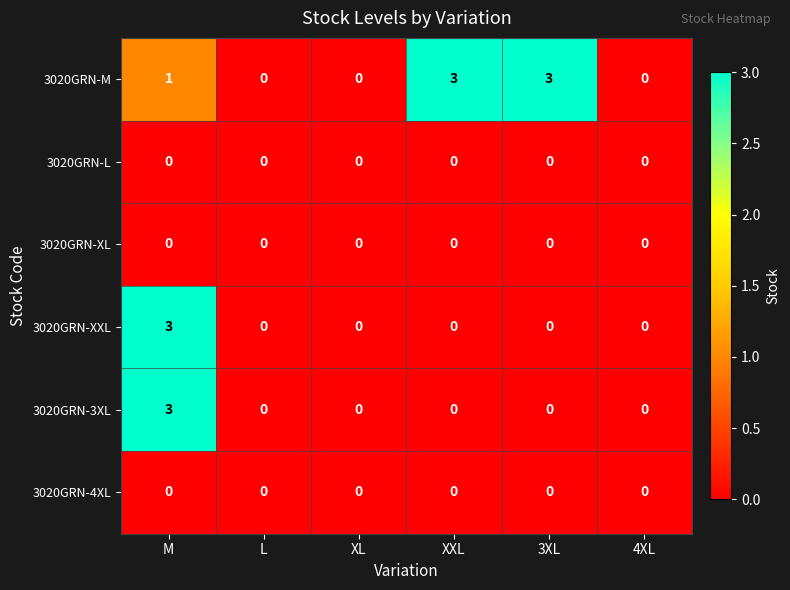

At how many categories does at least one series exceed 1?

3